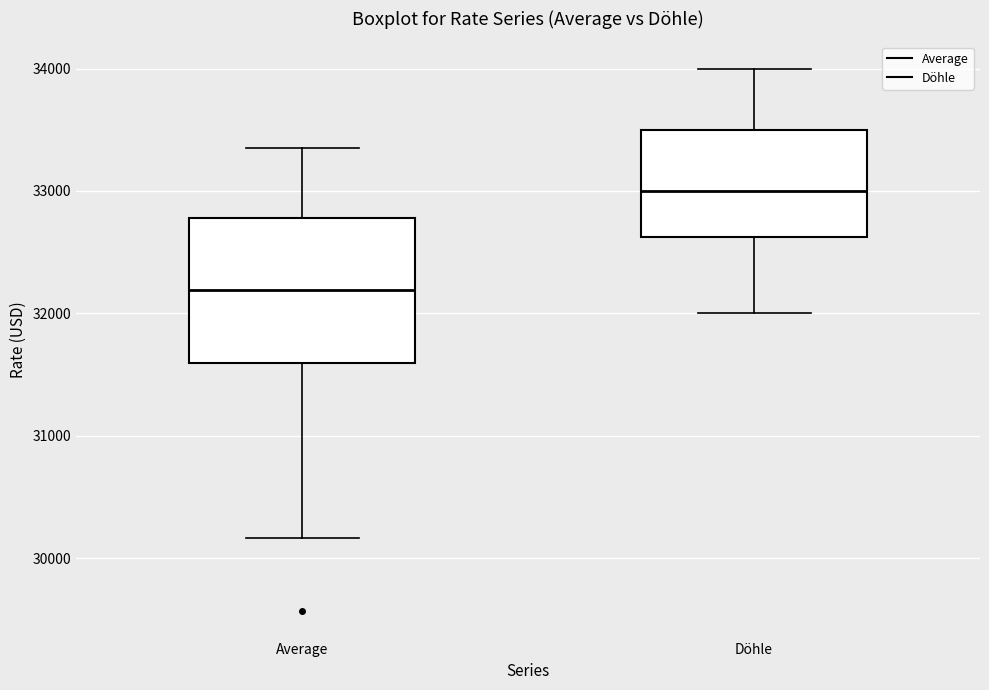

Which box has the highest median line?

Döhle